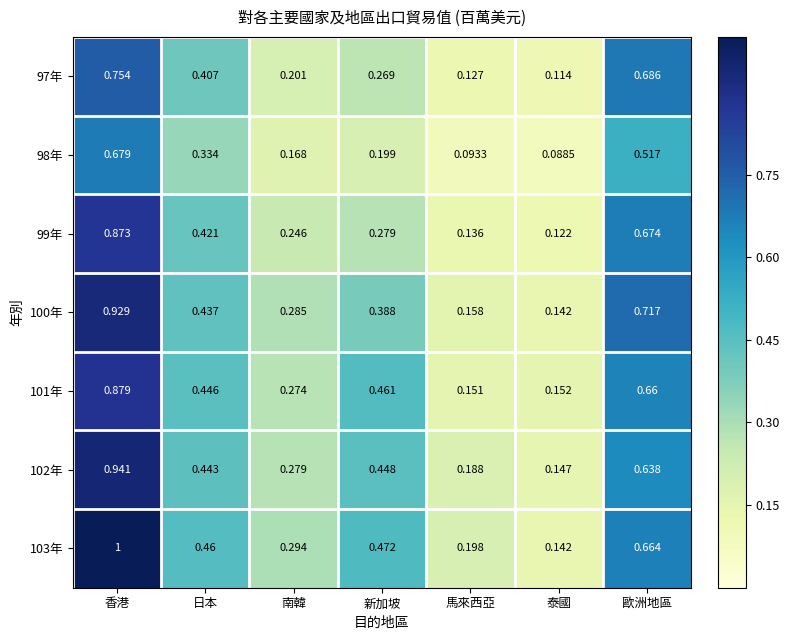

Which label corresponds to the largest value in the chart?

香港